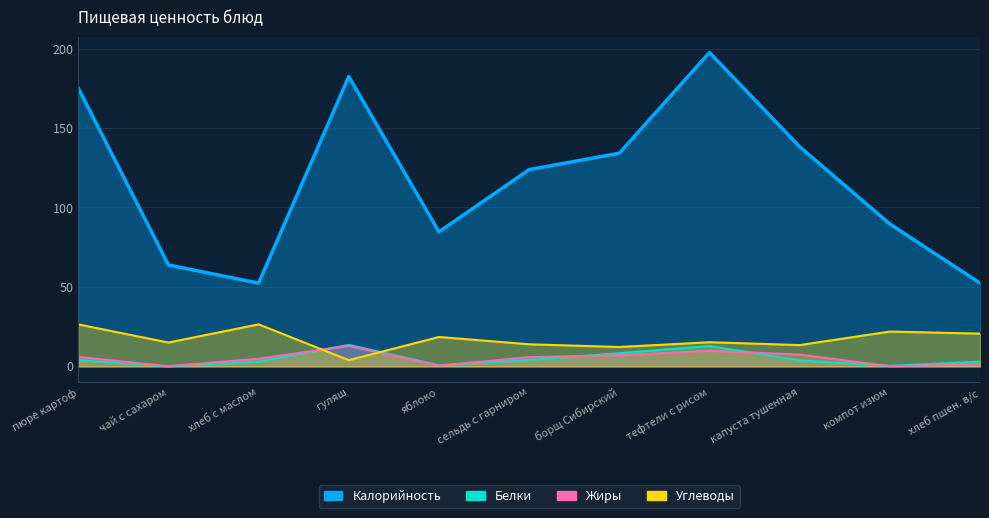

Reading right to left, extract all data points from this chart.

Калорийность: 52.4	89.6	138.2	197.5	134.1	123.8	84.6	182.4	52.4	63.8	175.1
Белки: 3.0	0.3	3.8	12.8	8.3	4.0	0.7	13.5	3.0	0.0	3.9
Жиры: 1.2	0.1	7.4	9.8	7.0	5.8	0.5	12.9	4.8	0.1	5.9
Углеводы: 20.6	21.9	13.4	15.2	12.2	13.9	18.5	3.9	26.4	15.0	26.4